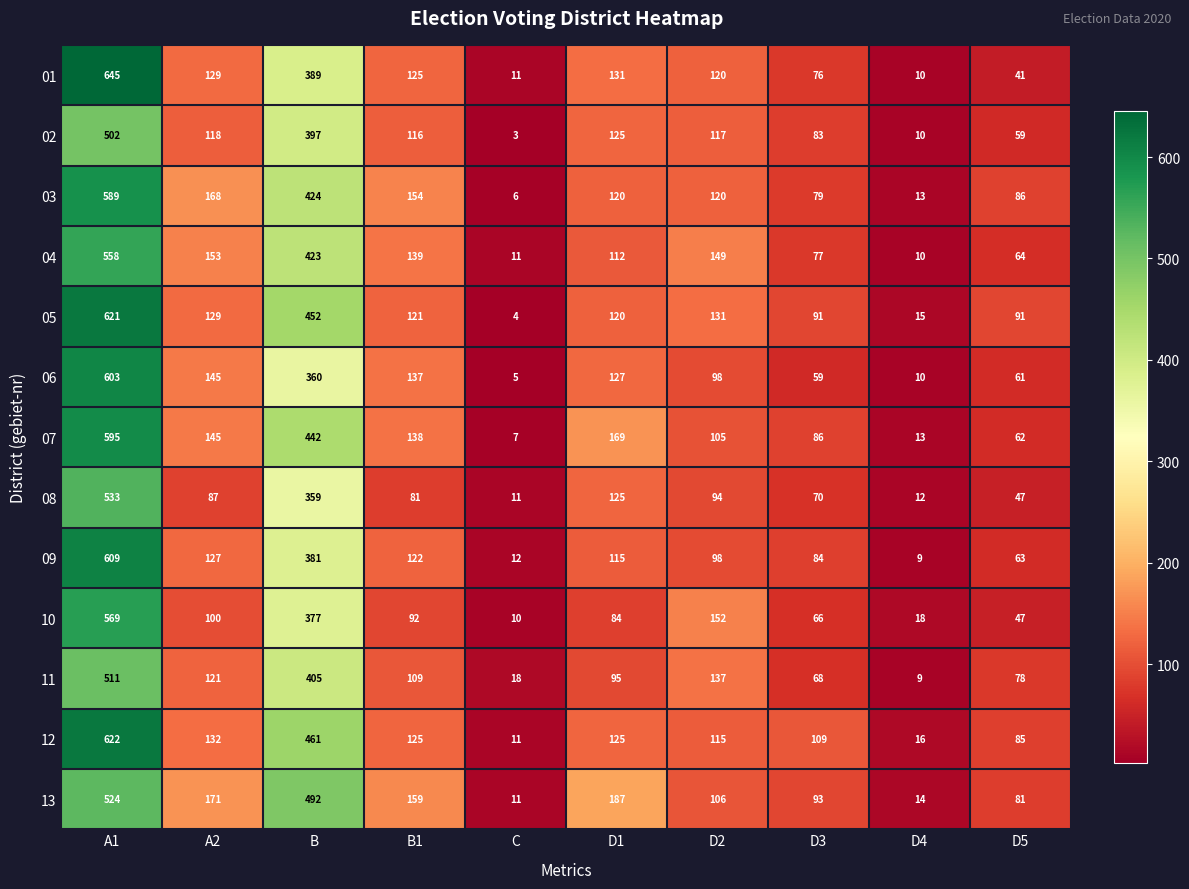

What is the difference between the highest and lowest values at D4?

9